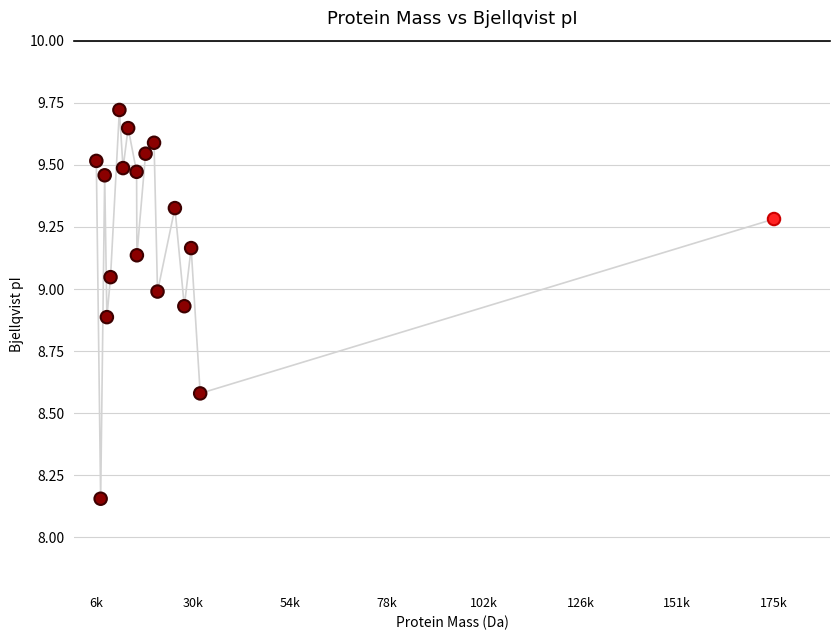

What is the range of X values (max minus min)?

169210.4